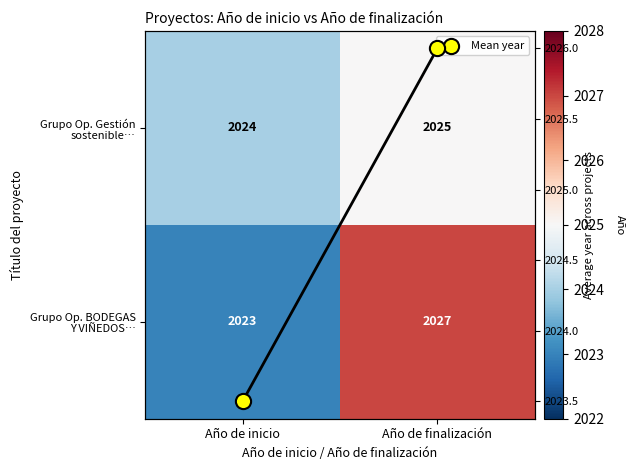

The value of Mean year at Año de finalización is 2026.0. True or false?

True